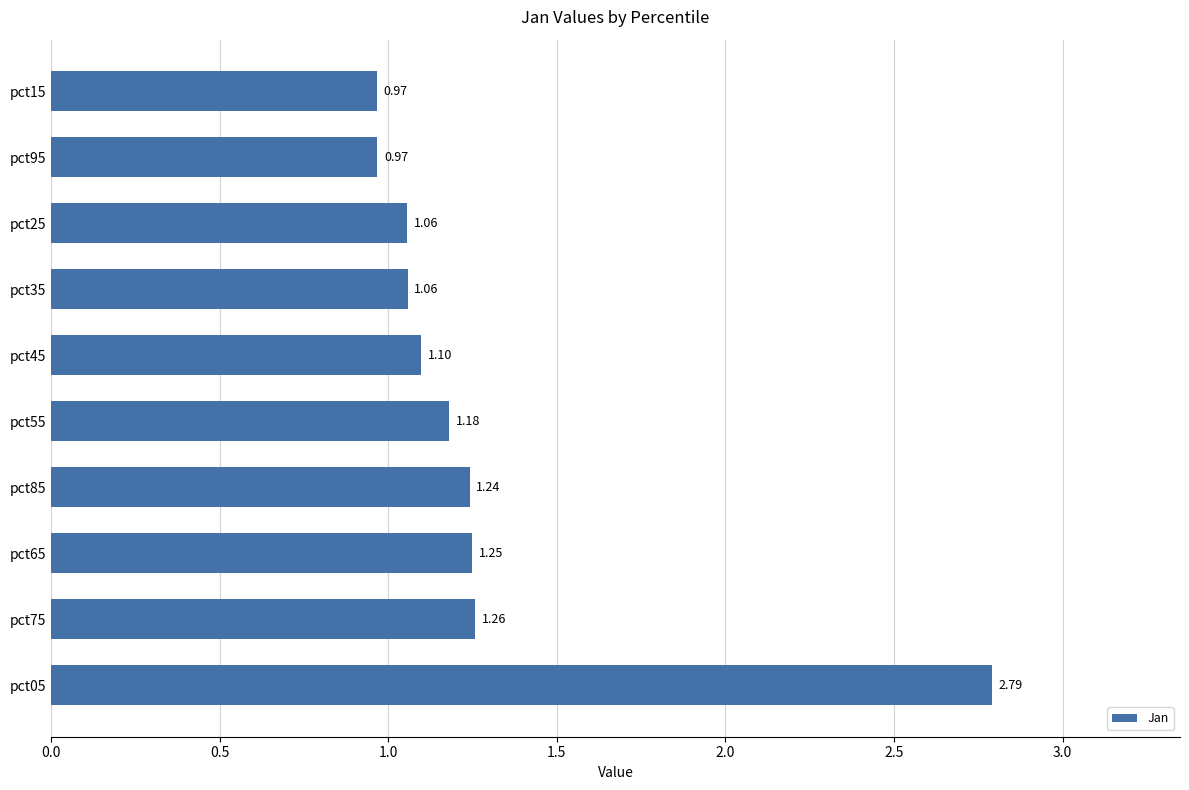

Between pct75 and pct85, which is larger?

pct75